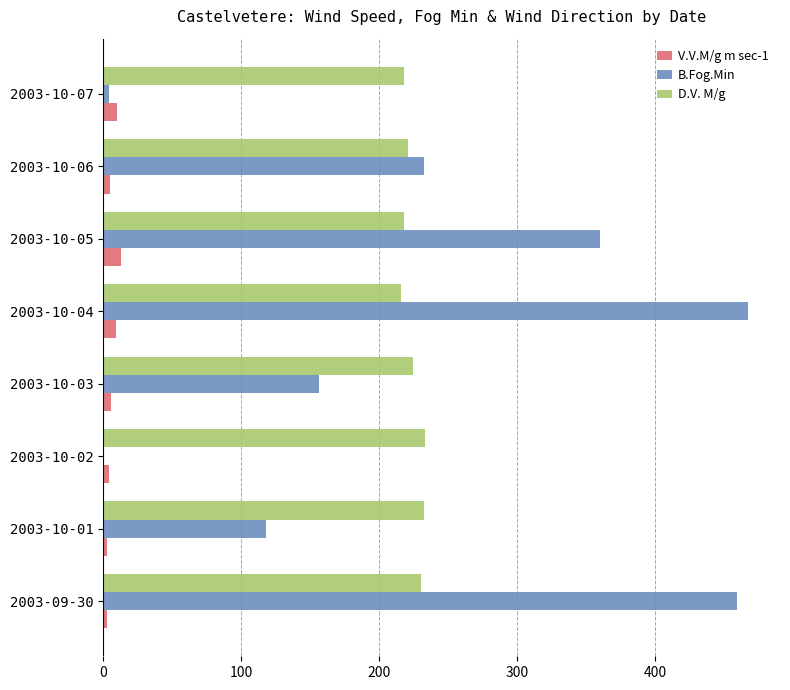

The value of D.V. M/g at 2003-10-06 is 146.3. True or false?

False